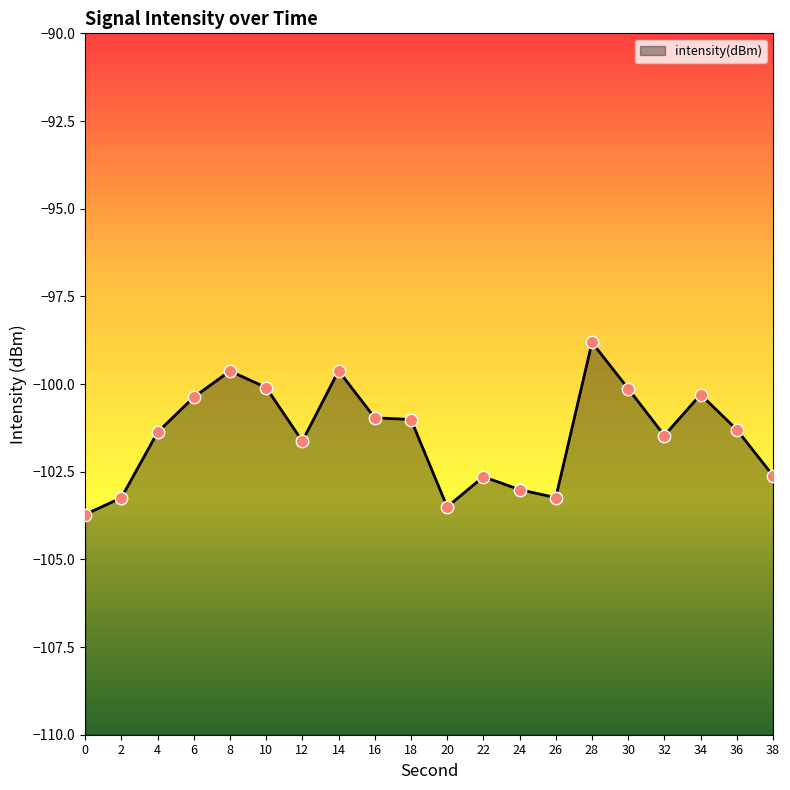

What is the change in value from 2 to 22?

+0.6